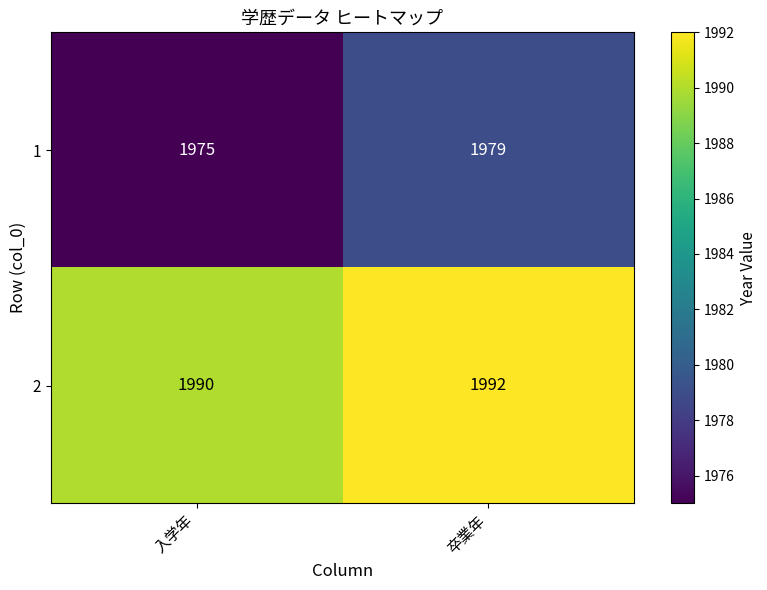

What is the difference between the 1 values at 卒業年 and 入学年?

4